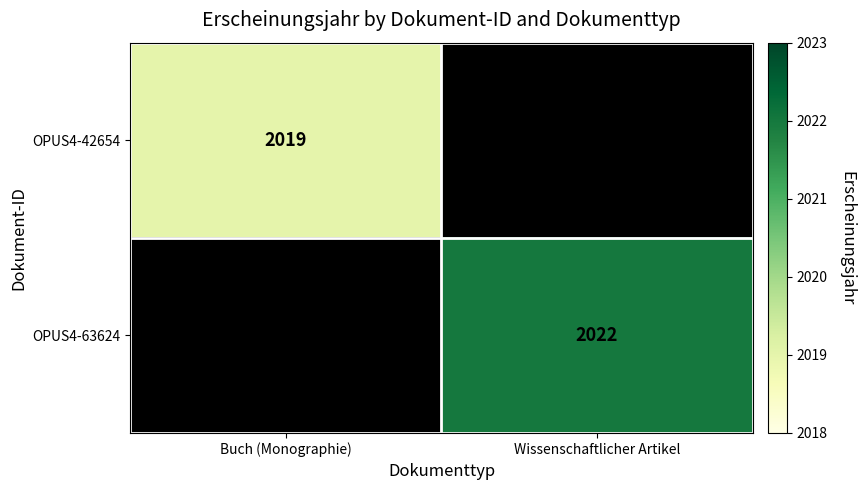

True or false: OPUS4-63624 has a value of 838.3 at Wissenschaftlicher Artikel.

False